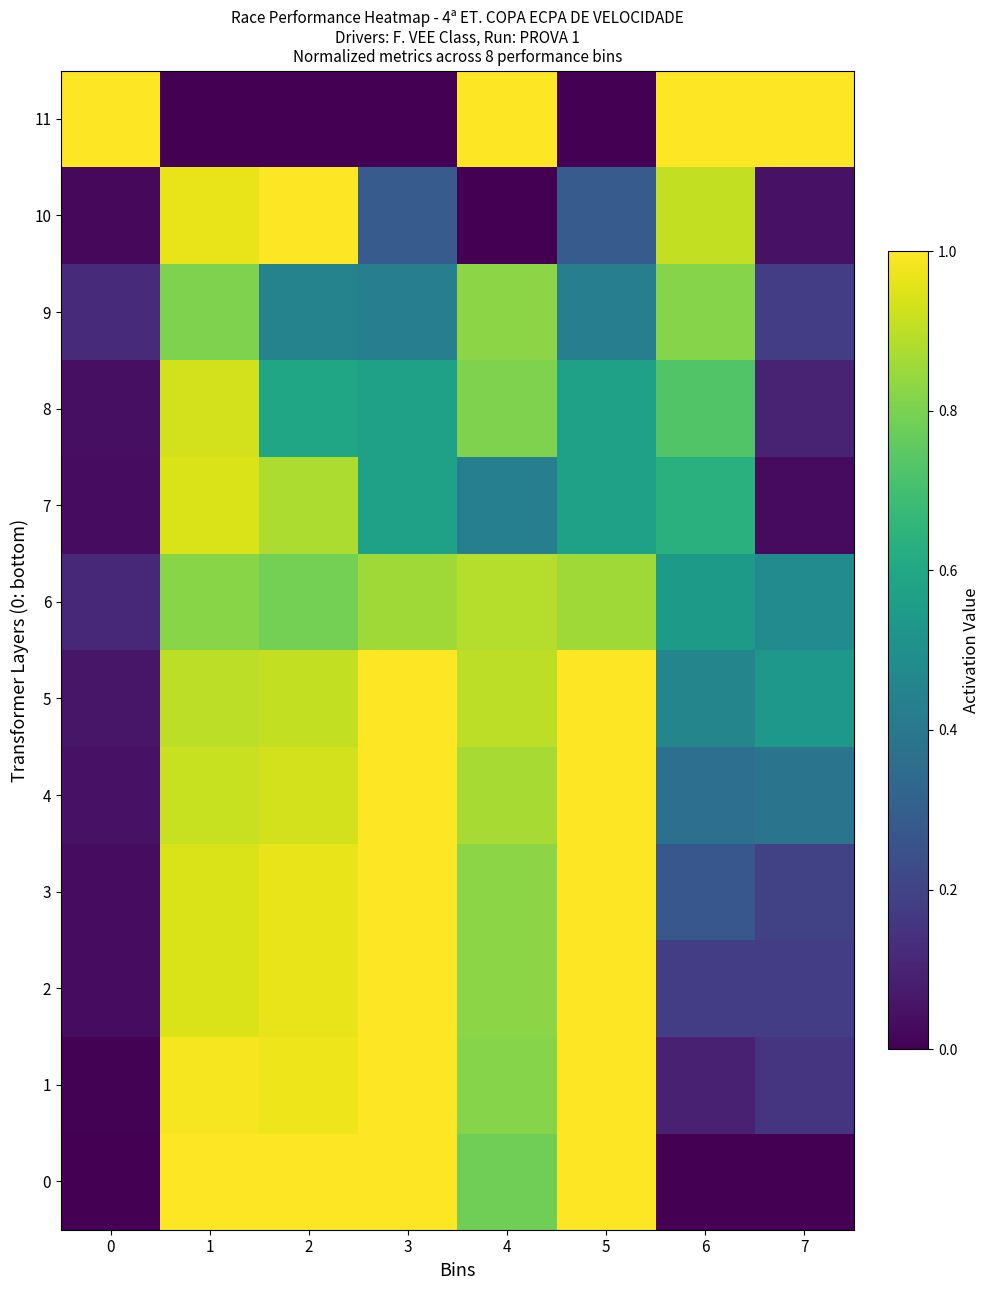

Rank the series at 5 from lowest to highest value.

11, 10, 9, 7, 8, 6, 0, 1, 2, 3, 4, 5